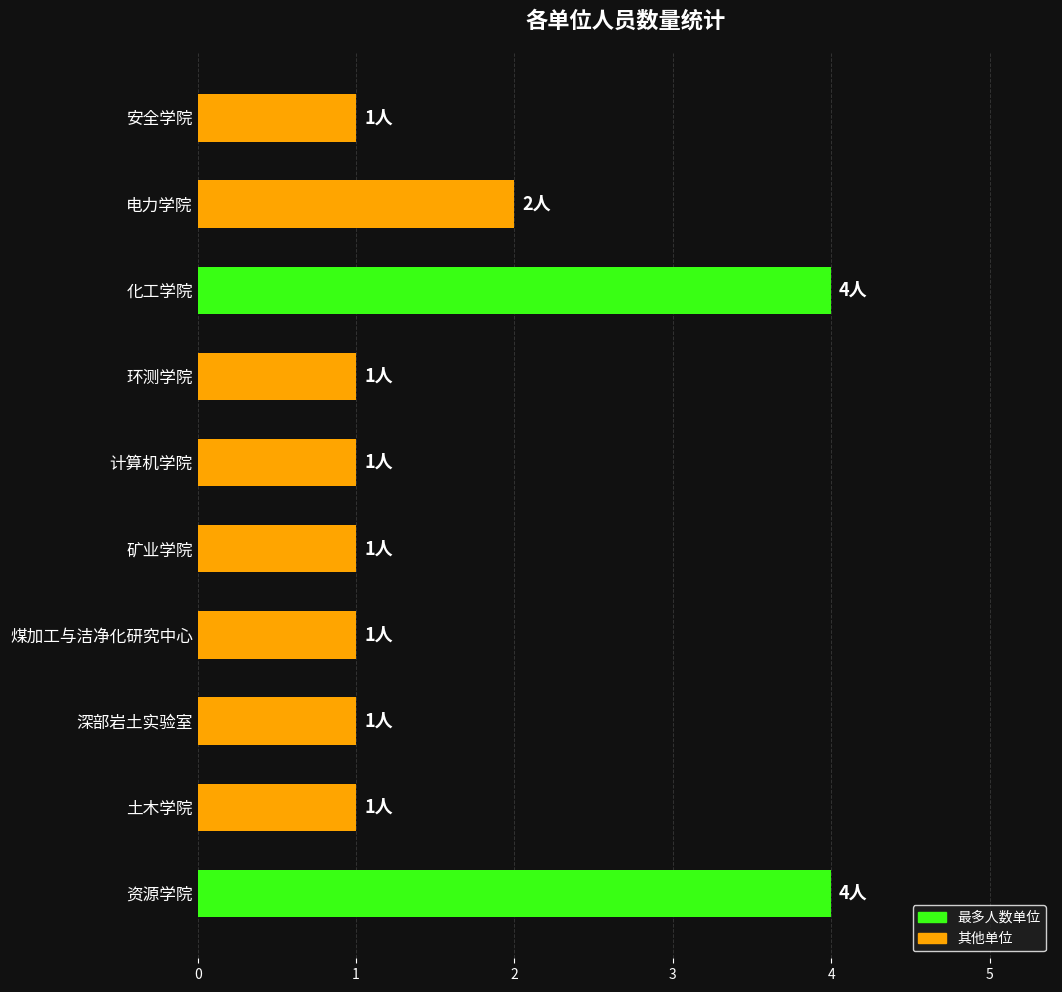

The value at 电力学院 is 1. True or false?

False